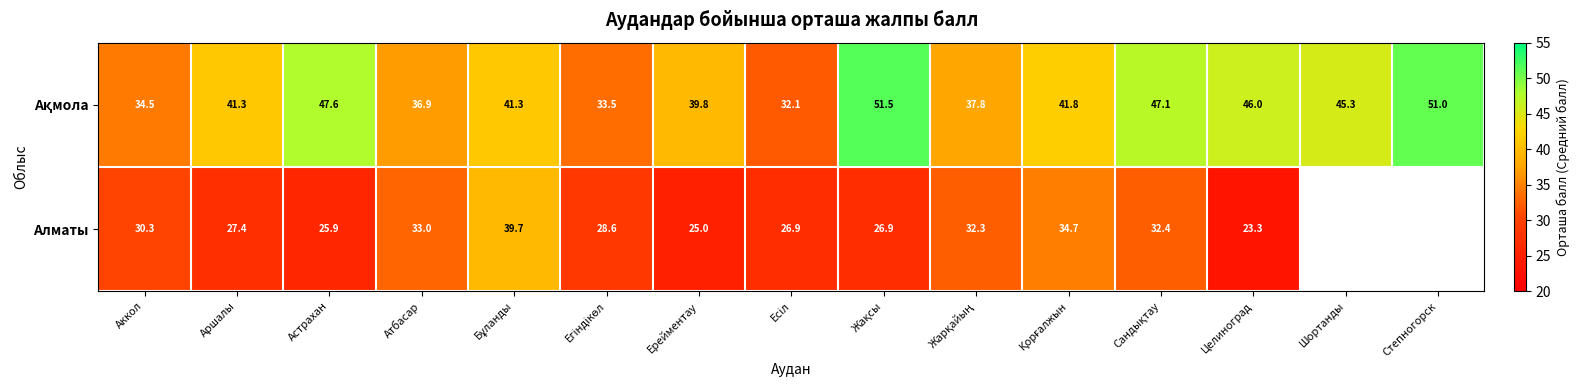

Which label corresponds to the smallest value in the chart?

Целиноград